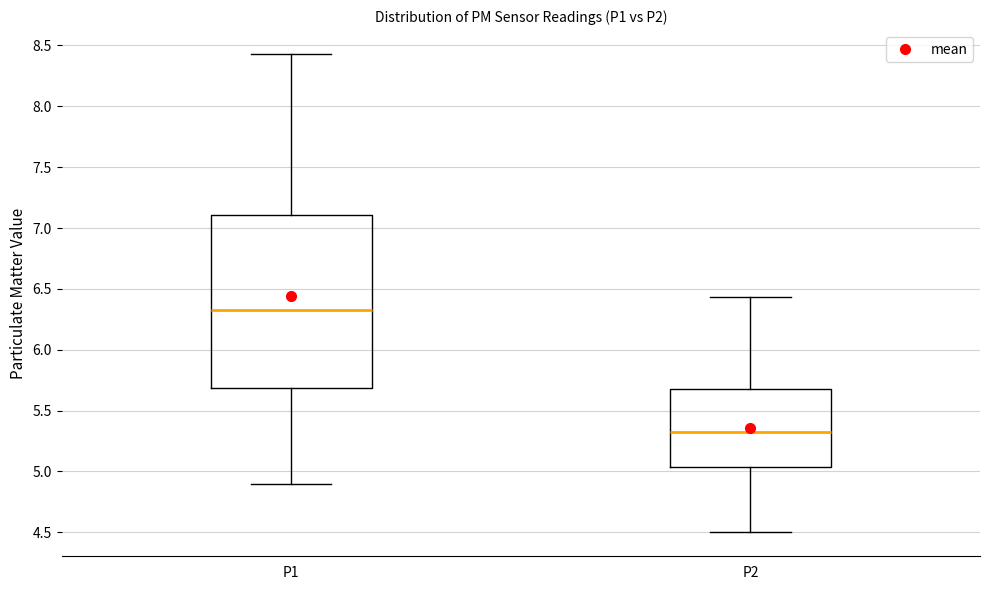

Which box is the tallest, from its lower edge to its upper edge?

P1